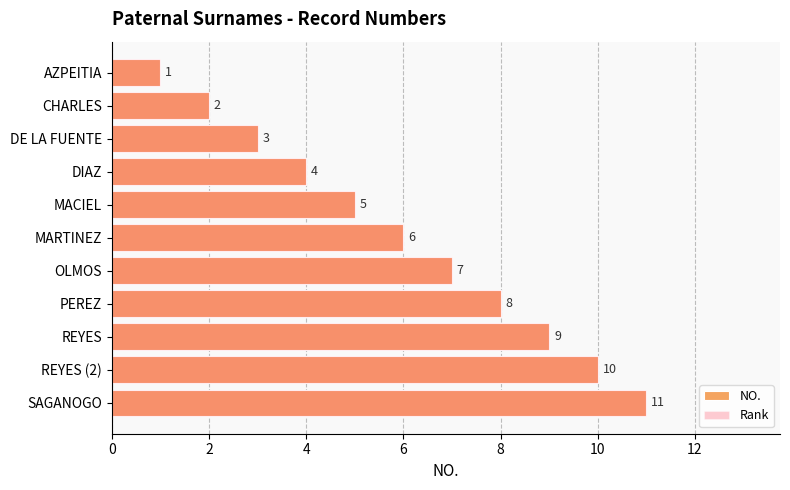

Reading left to right, list all the values displayed in this chart.

NO.: 1	2	3	4	5	6	7	8	9	10	11
Rank: 1	2	3	4	5	6	7	8	9	10	11